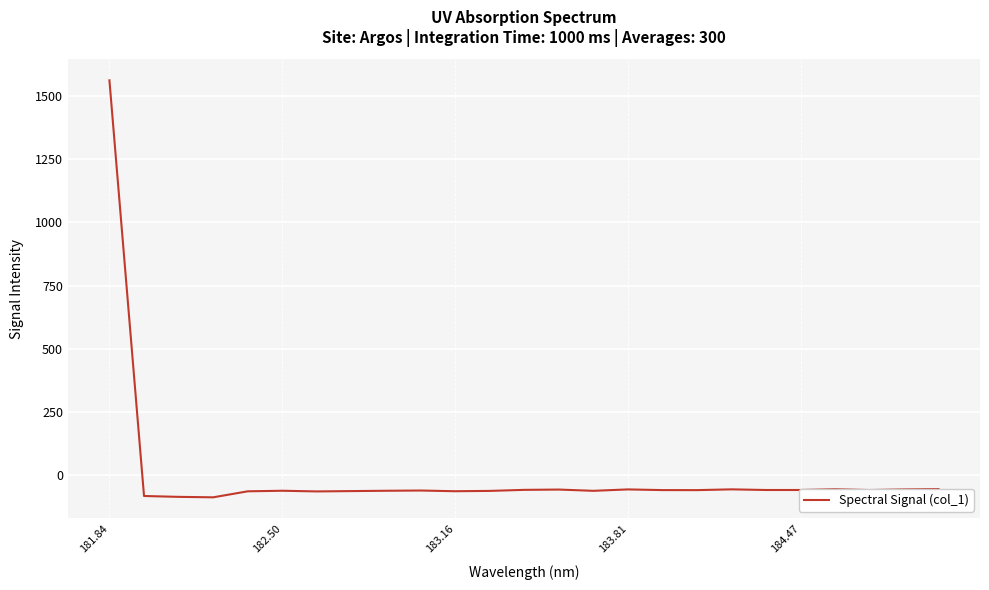

What is the smallest value displayed?

-86.3